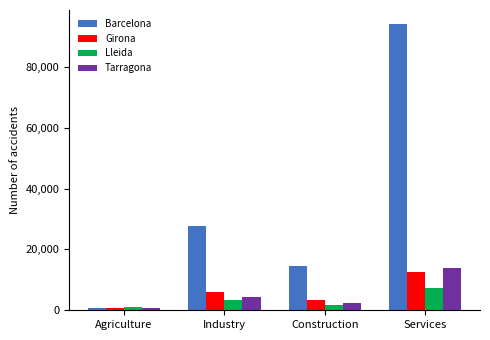

Reading right to left, list all the values displayed in this chart.

Barcelona: Services=94007	Construction=14602	Industry=27552	Agriculture=815
Girona: Services=12594	Construction=3358	Industry=5944	Agriculture=590
Lleida: Services=7368	Construction=1824	Industry=3425	Agriculture=1078
Tarragona: Services=13852	Construction=2551	Industry=4326	Agriculture=691